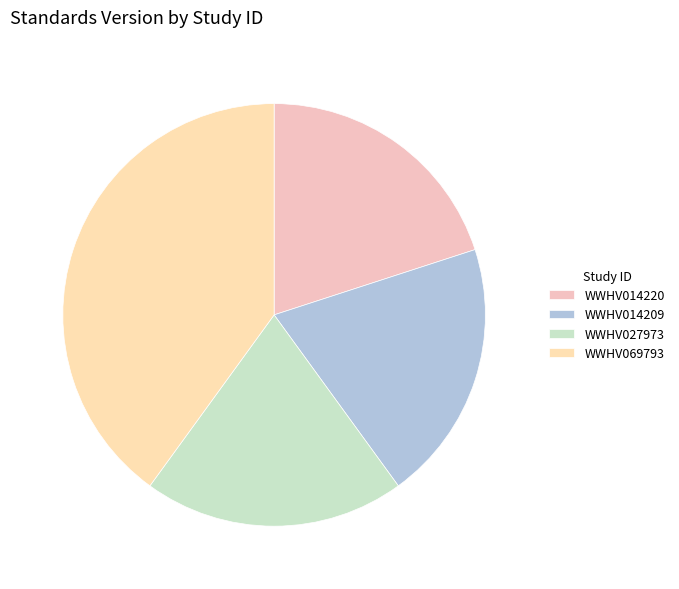

Does WWHV027973 represent more than half of the total?

No